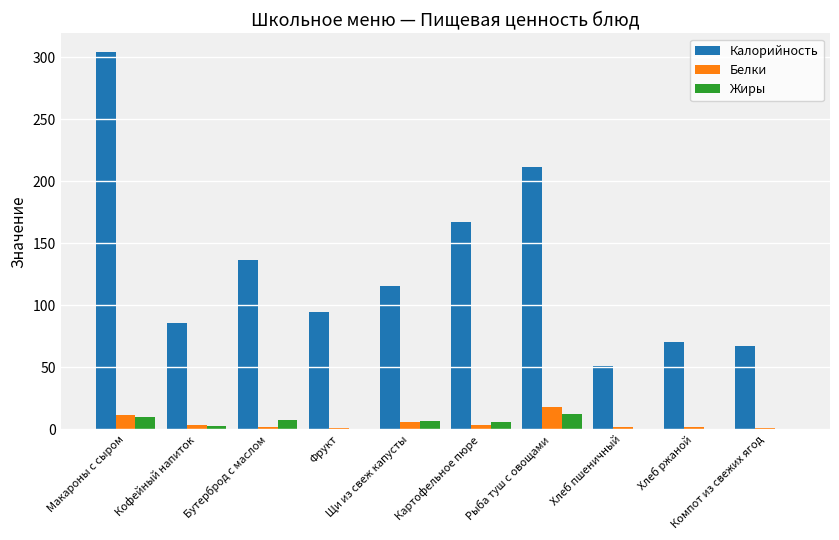

Which series has the largest total across all categories?

Калорийность